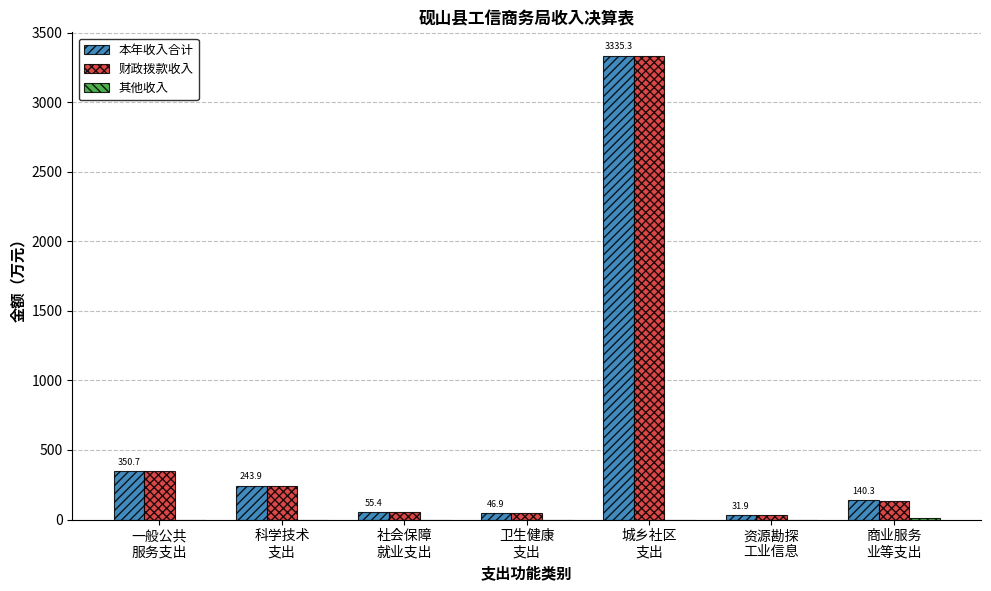

What is the maximum value shown in the chart?

3335.3